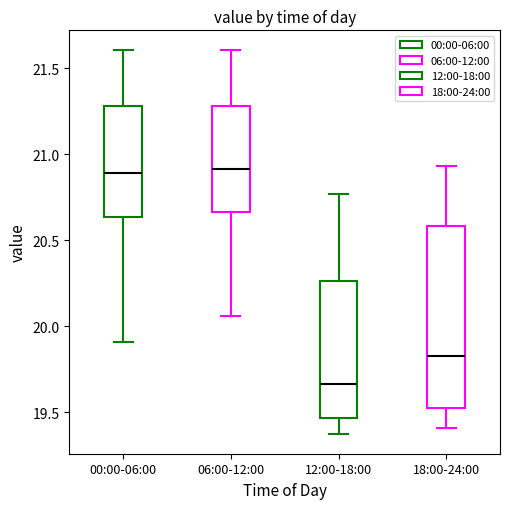

Reading left to right, transcribe this box plot: for each box, give where its median line is, the range the box spans, and where its two whiskers end, as read against the y-axis. The values are not printed on the chart, so give them approximately, as read against the axis.

00:00-06:00: median 20.90, box 20.65 to 21.30, whiskers 19.90 to 21.60
06:00-12:00: median 20.90, box 20.65 to 21.30, whiskers 20.05 to 21.60
12:00-18:00: median 19.65, box 19.45 to 20.25, whiskers 19.35 to 20.75
18:00-24:00: median 19.85, box 19.55 to 20.60, whiskers 19.40 to 20.95